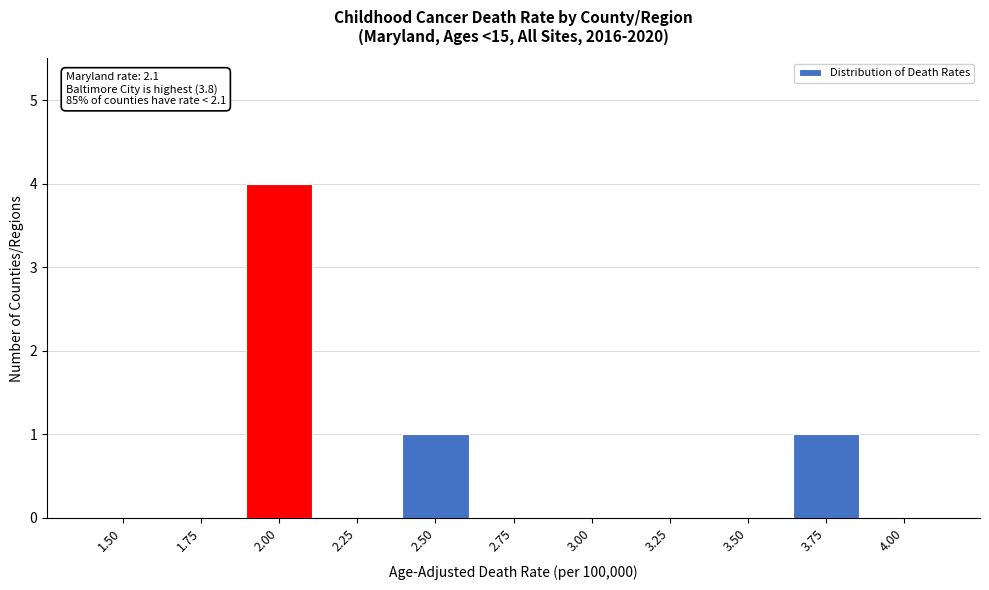

Reading left to right, list all the values displayed in this chart.

1.50=0	1.75=0	2.00=4	2.25=0	2.50=1	2.75=0	3.00=0	3.25=0	3.50=0	3.75=1	4.00=0